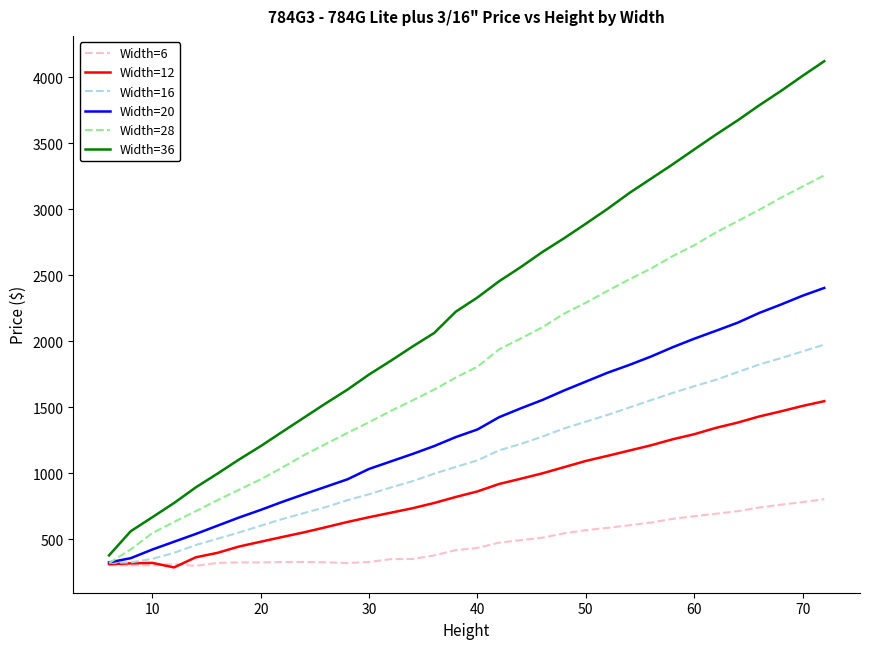

Which series has the largest total across all categories?

Width=36